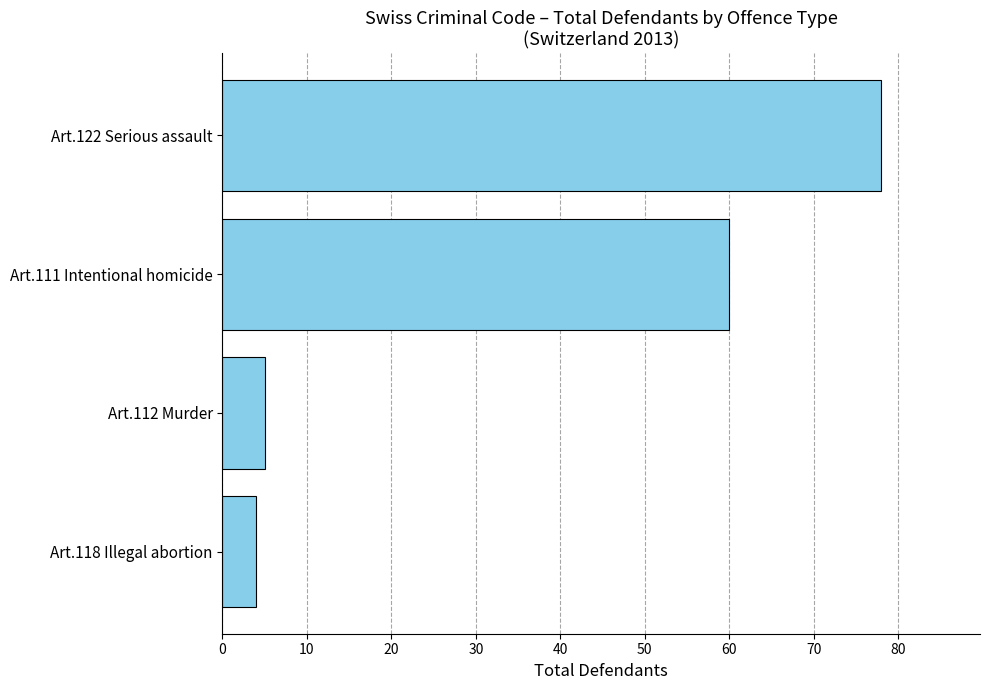

Reading bottom to top, what are all the values shown in this chart?

4	5	60	78